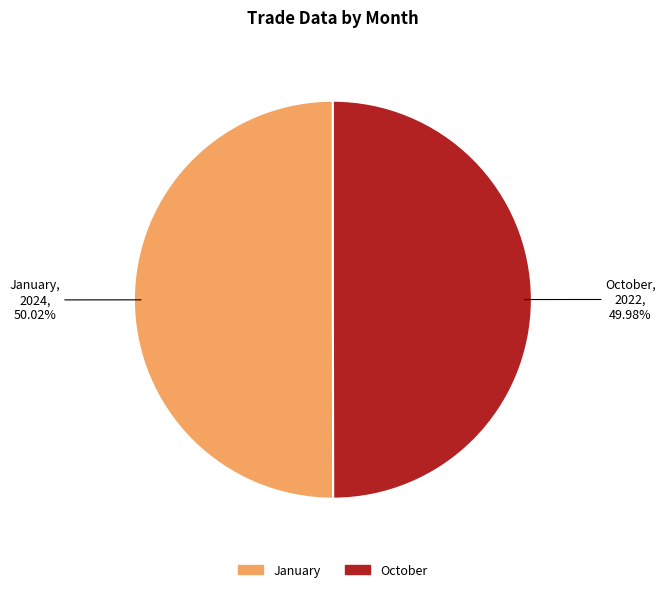

What is the ratio of the value at October to the value at January?

1.0